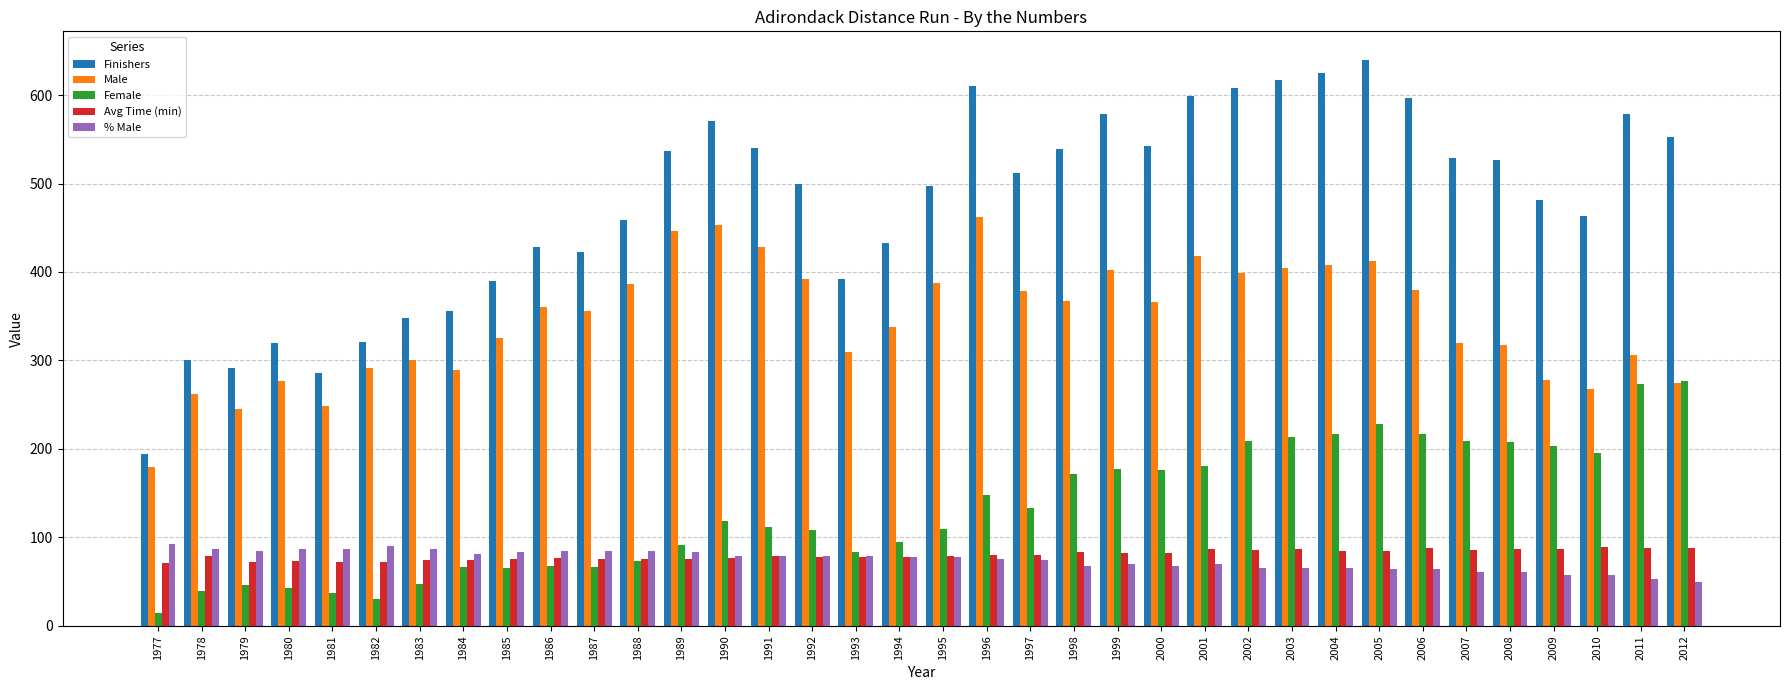

What is the difference between the maximum and minimum values in the Male series?

282.0